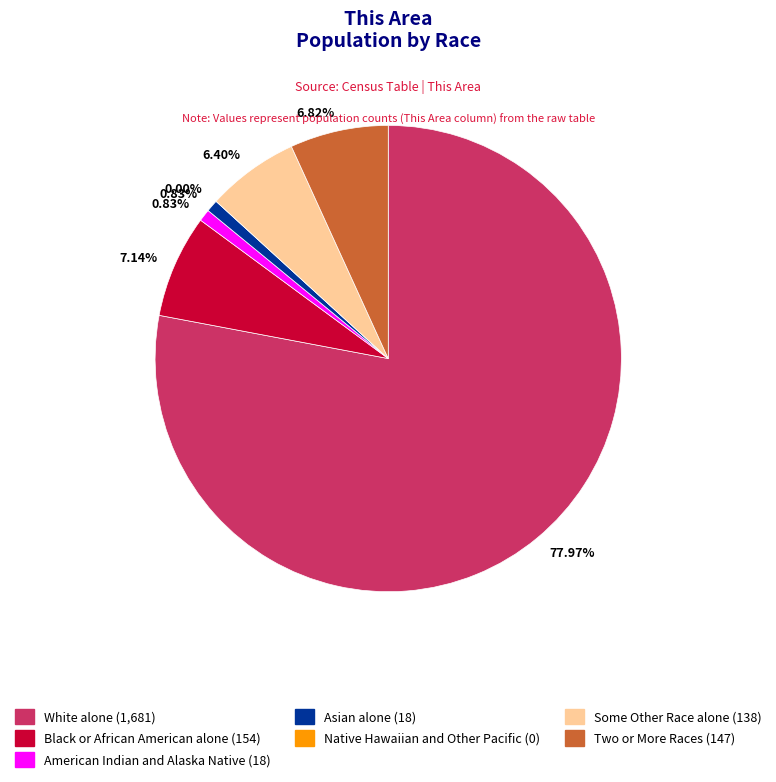

What is the largest slice in the pie chart?

White alone